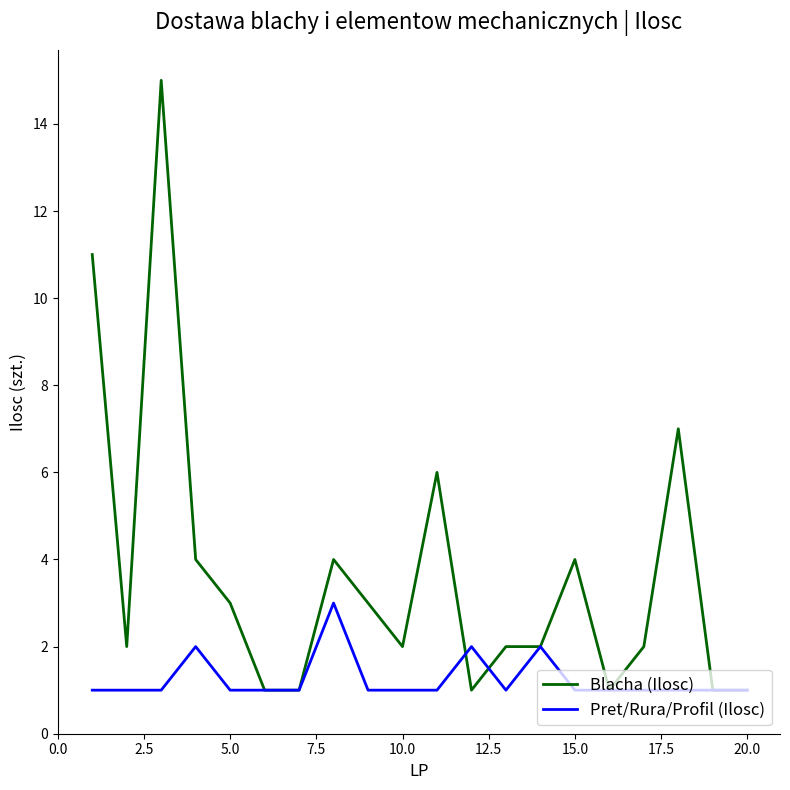

Which series has the largest total across all categories?

Blacha (Ilosc)